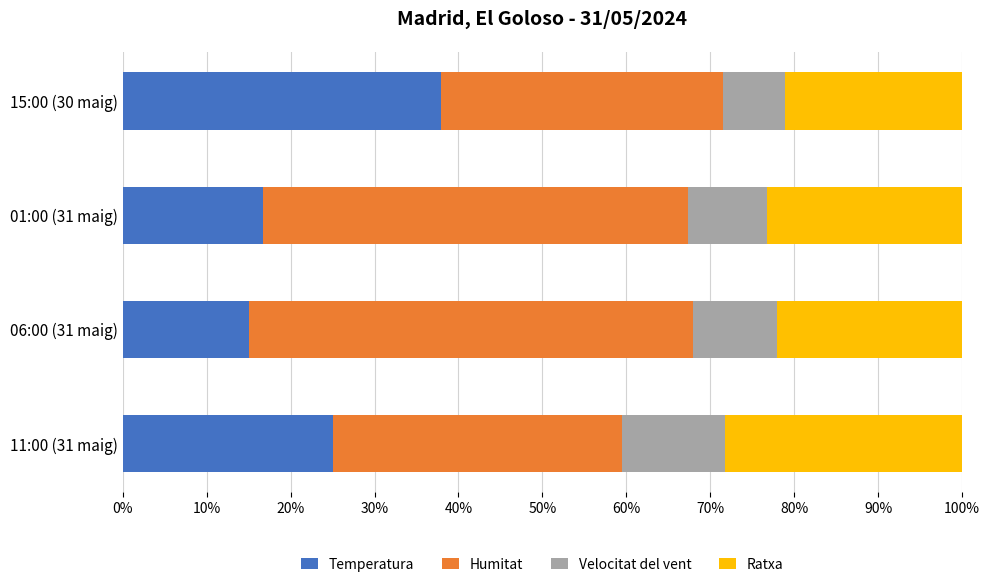

The Temperatura series shows 7.5 at 01:00 (31 maig). True or false?

False